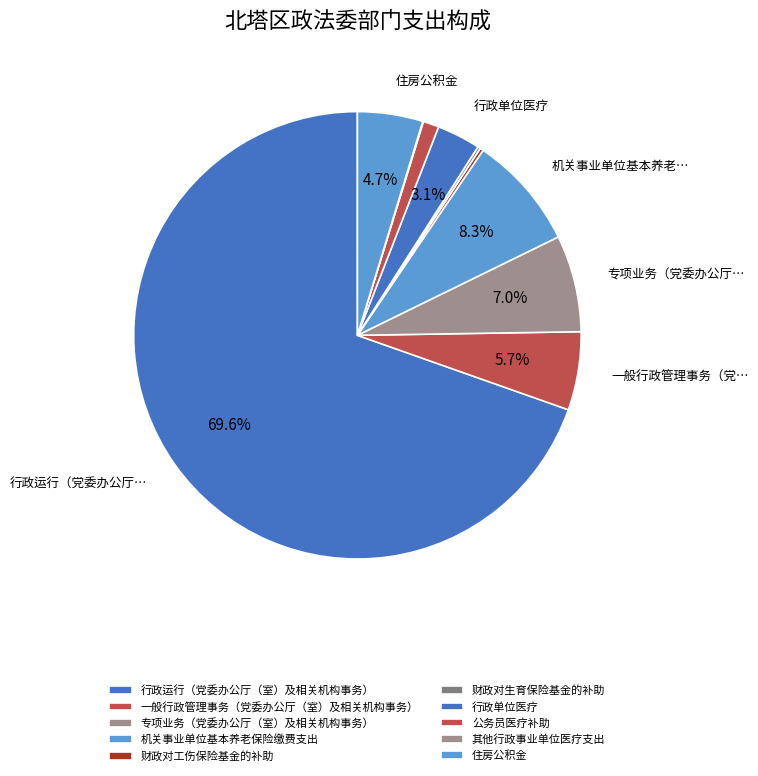

Do 公务员医疗补助 and 财政对生育保险基金的补助 together represent more than half of the pie?

No